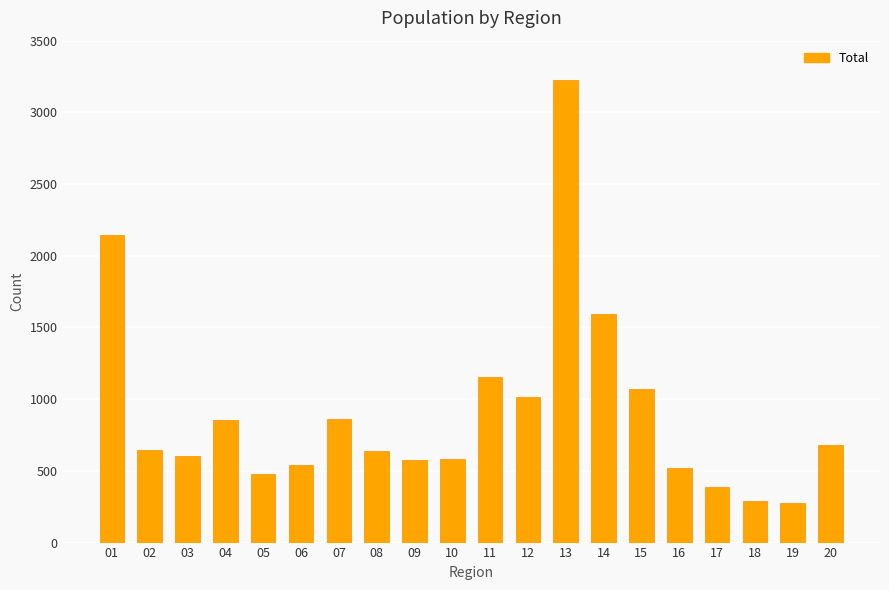

How many bars are there in total?

20